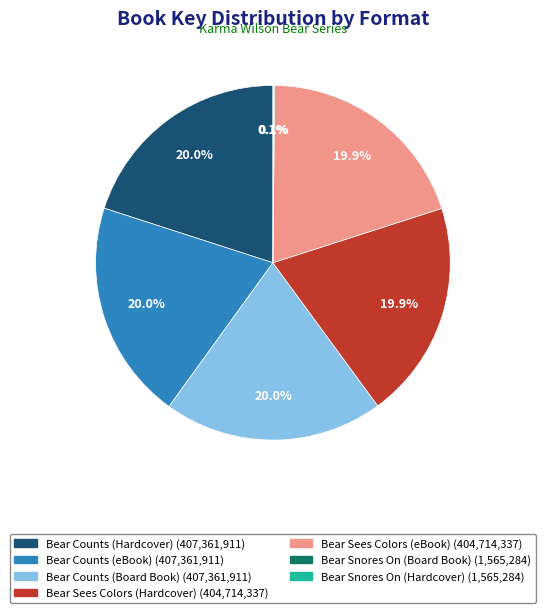

True or false: Bear Counts (eBook) accounts for 20% of the total.

True